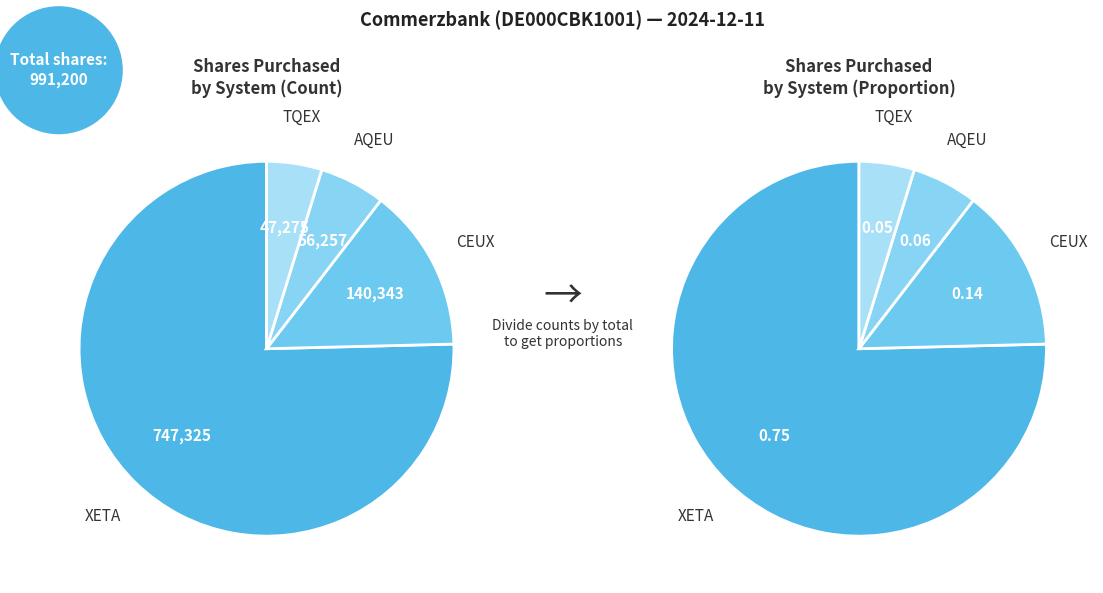

True or false: XETA accounts for 75% of the total.

True